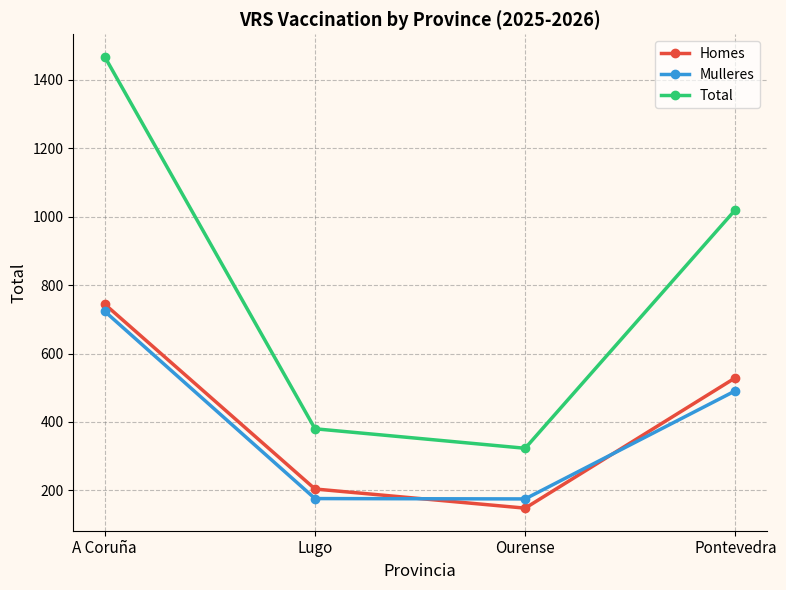

How many categories are shown in the chart?

4